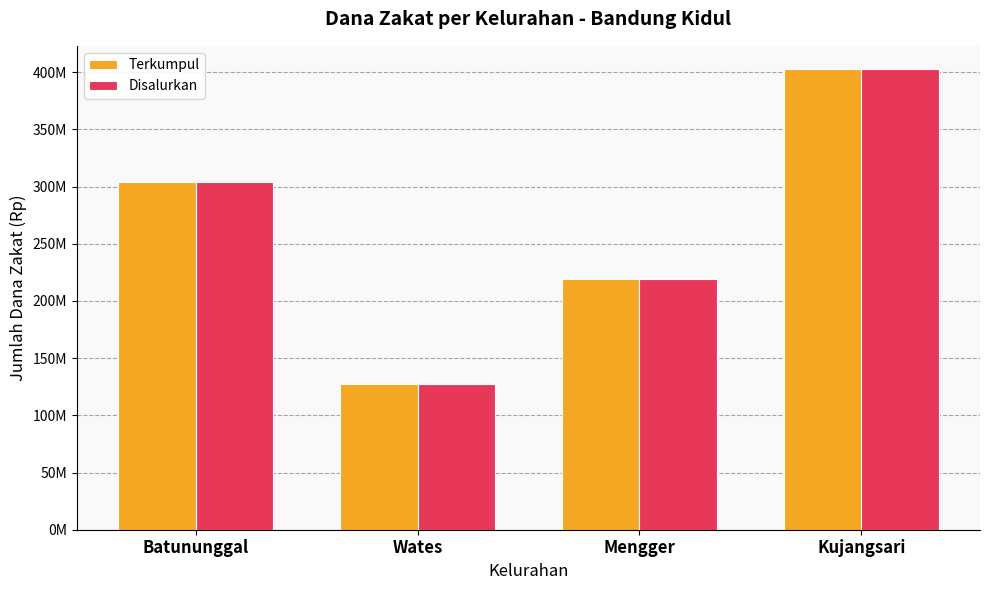

Are the bars grouped side by side (vs. stacked)?

Yes